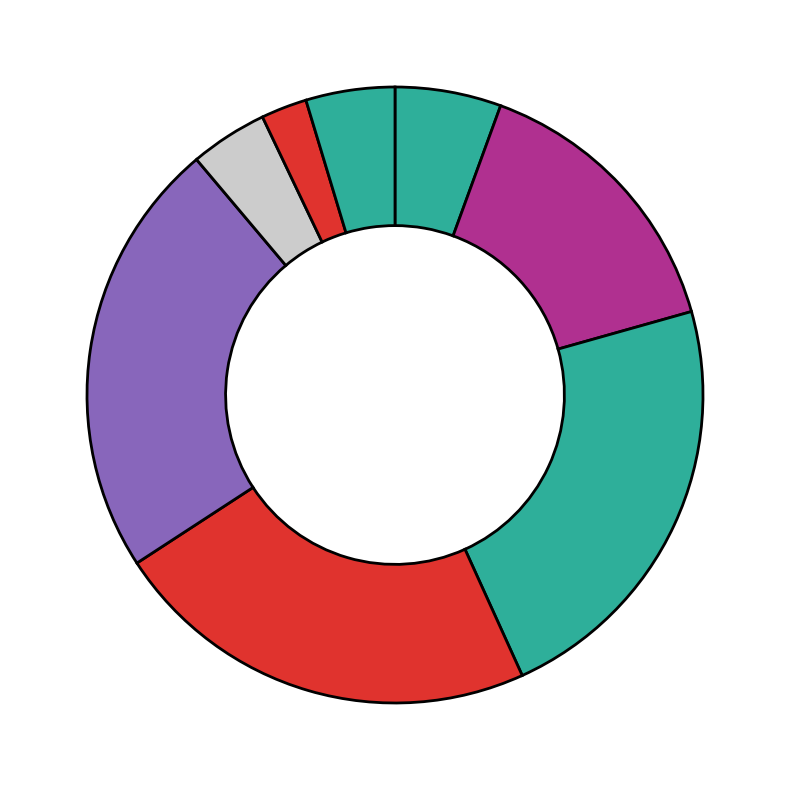

How many slices are in this pie chart?

8